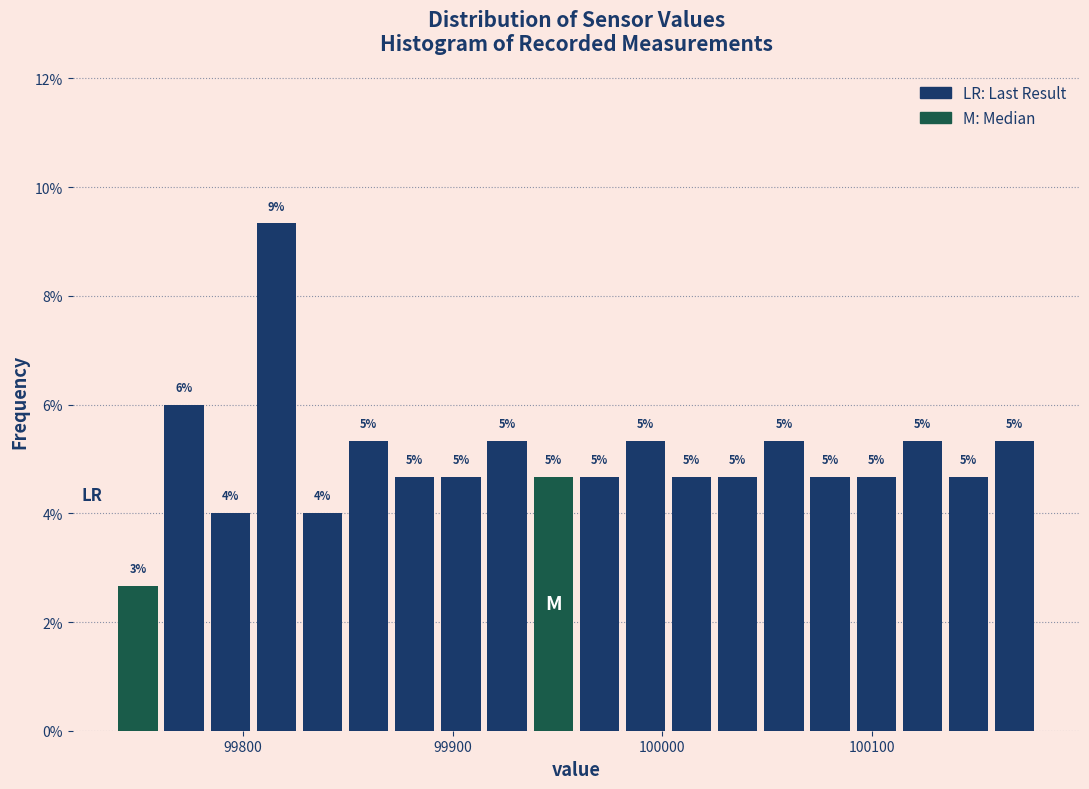

Around what value on the x-axis is the tallest bar? Give the approximate position of its centre, as read against the axis.

99820